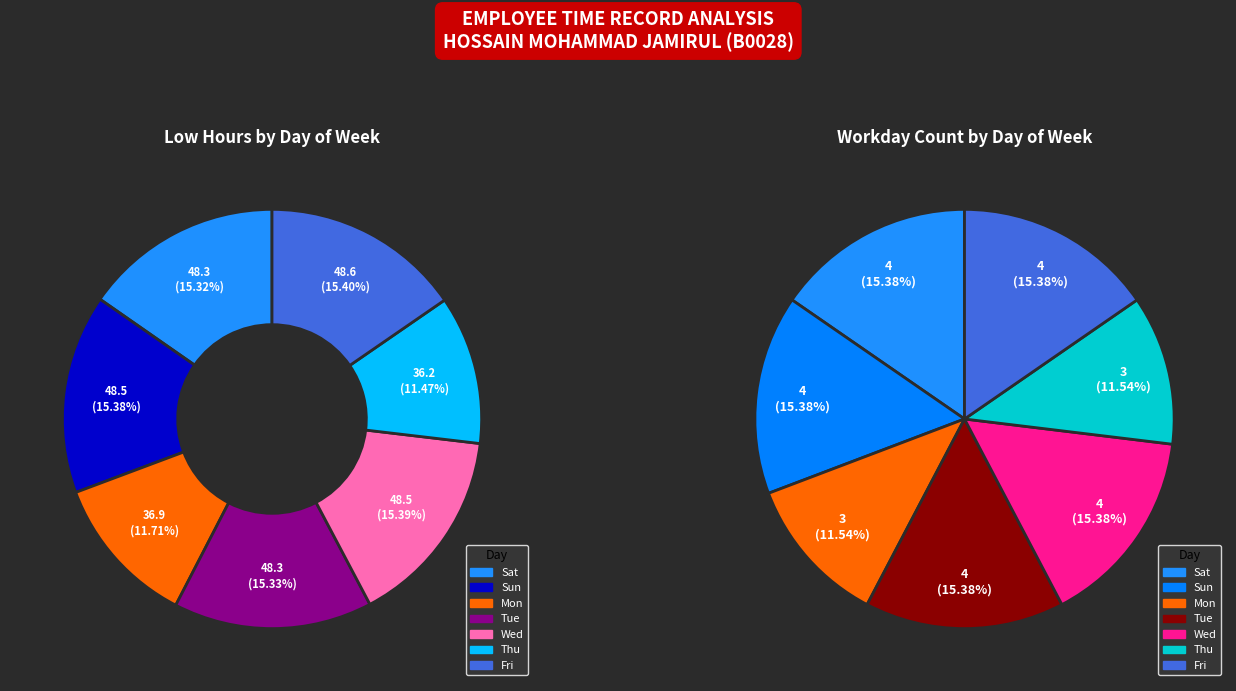

Is it true that Tue-14 is 11% of the pie?

False